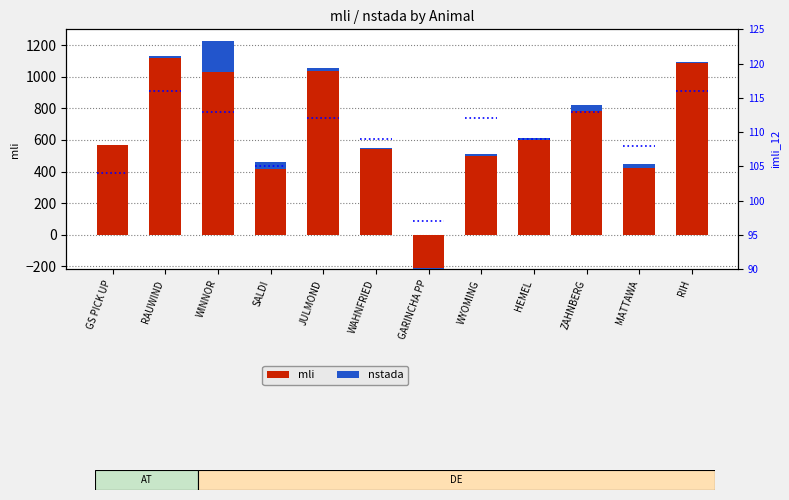

What is the sum of the nstada values at HEMEL and JULMOND?

30.3